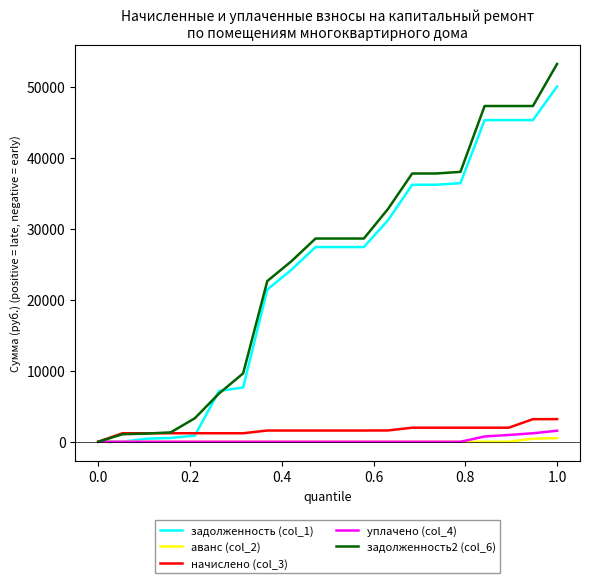

Which series has the largest total across all categories?

задолженность2 (col_6)